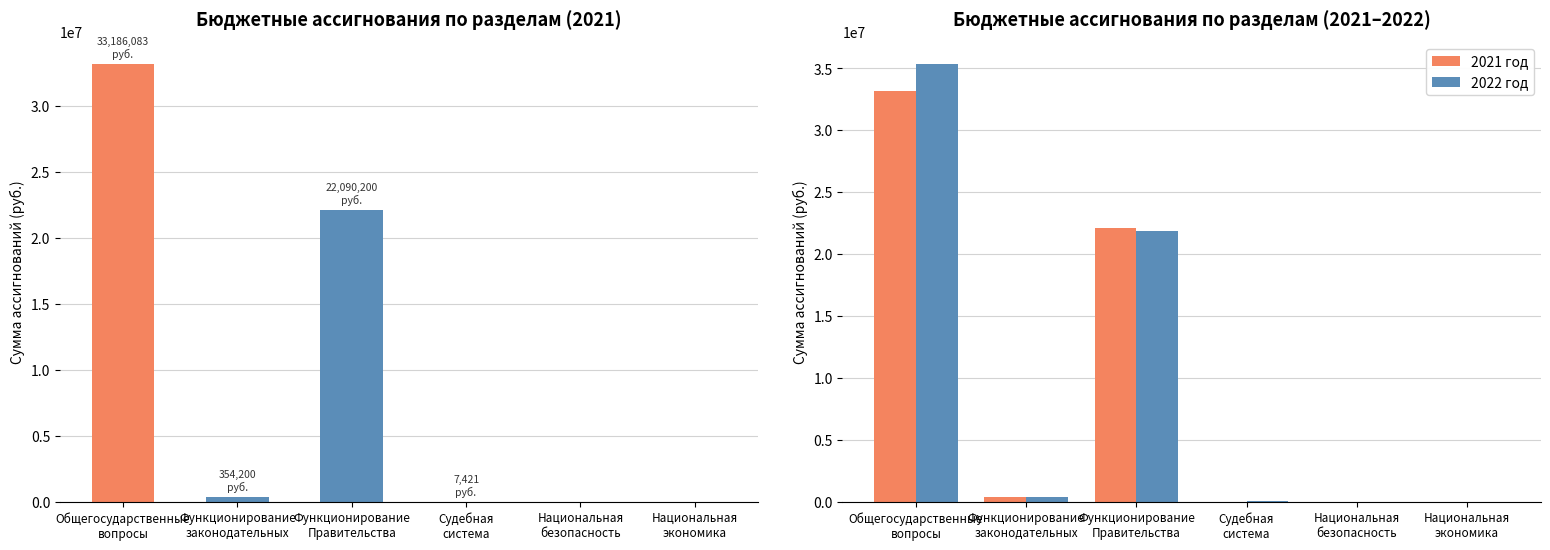

What is the value of the 2021 год bar at the 2nd from the left?

354200